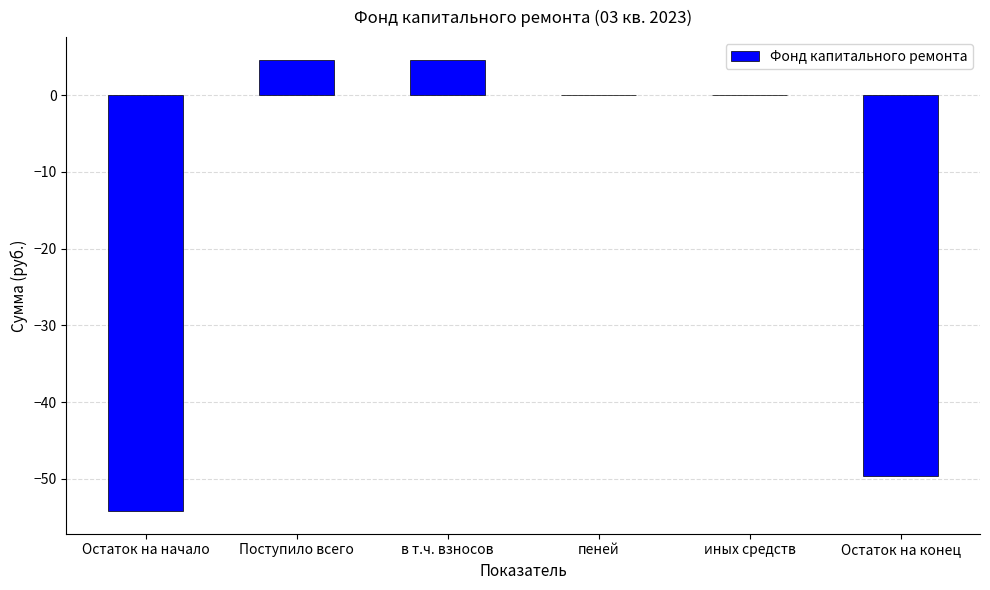

The value at иных средств is 0.0. True or false?

True